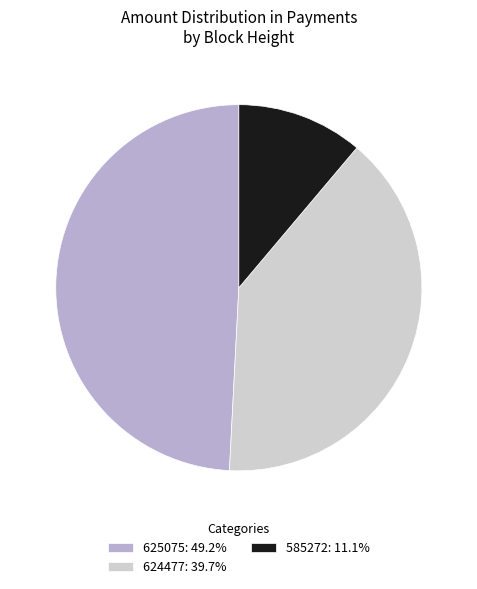

Do 624477: 39.7% and 585272: 11.1% together represent more than half of the pie?

Yes